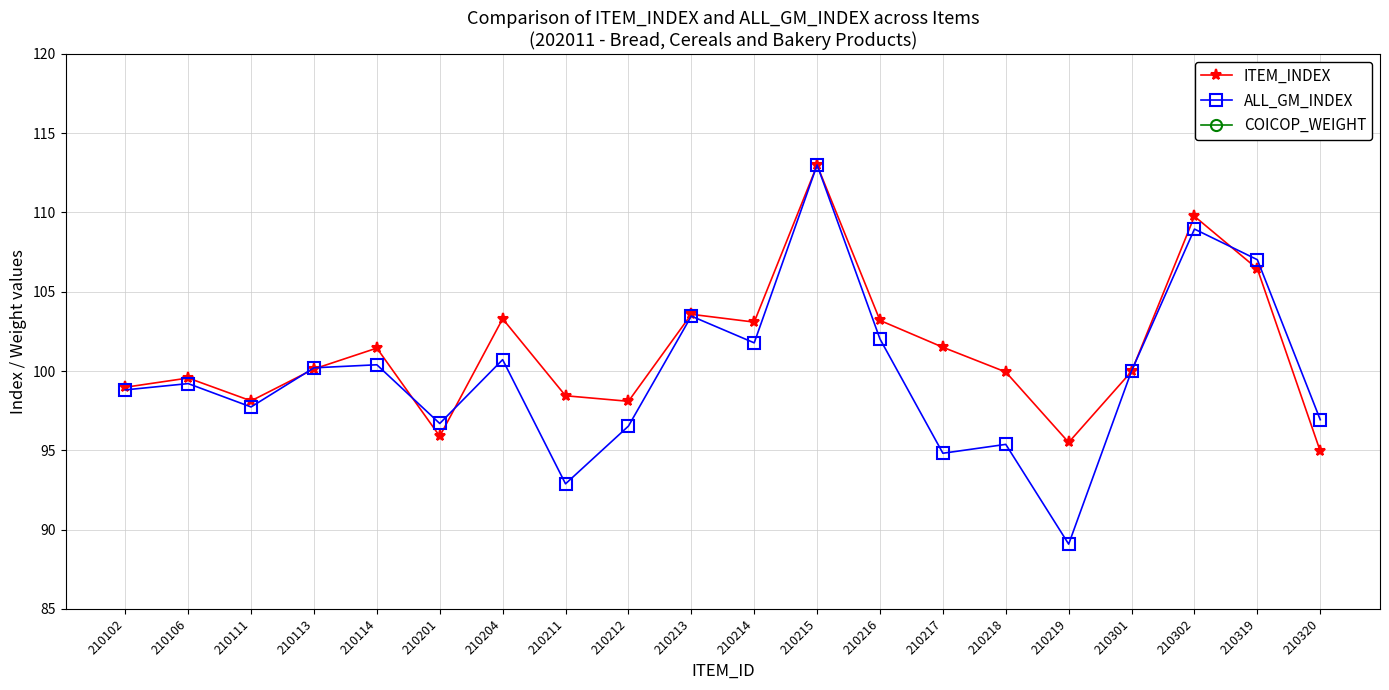

Which has a higher value, 210218 or 210219?

210218